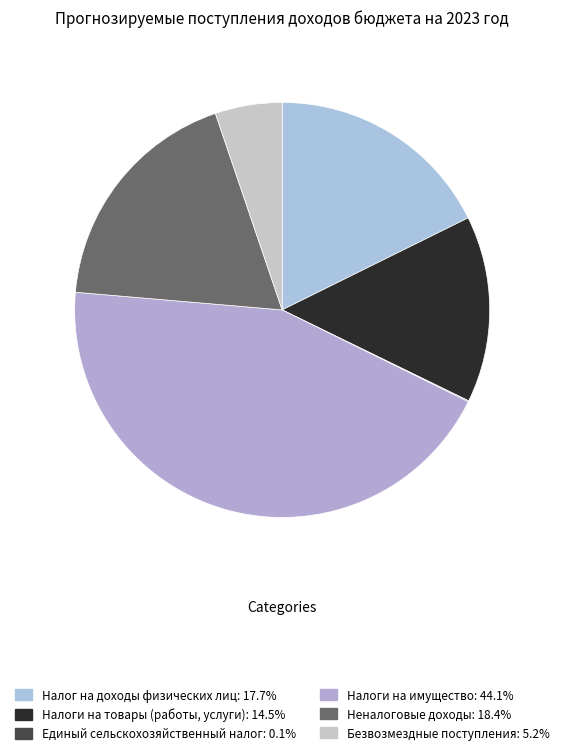

How many slices are in this pie chart?

6